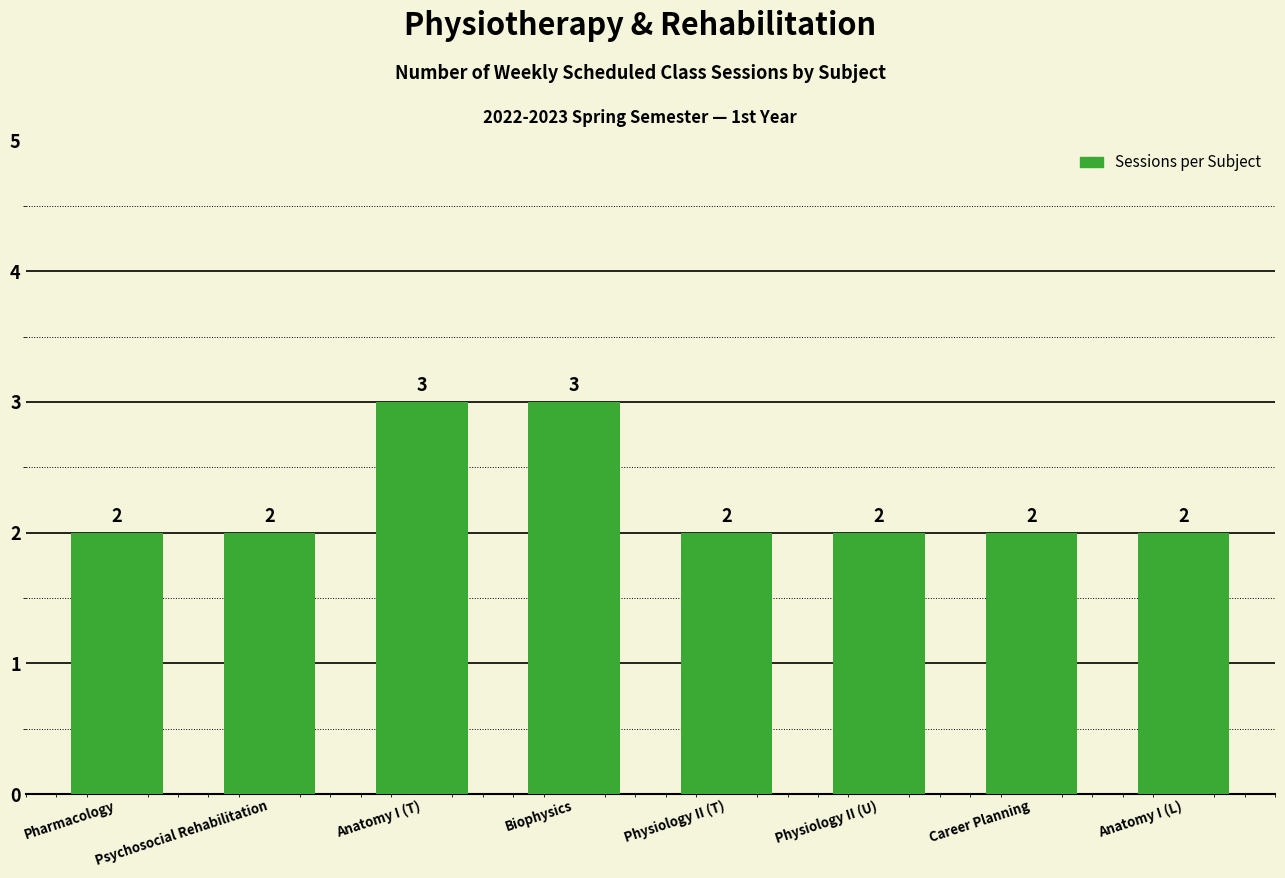

What is the smallest value displayed?

2